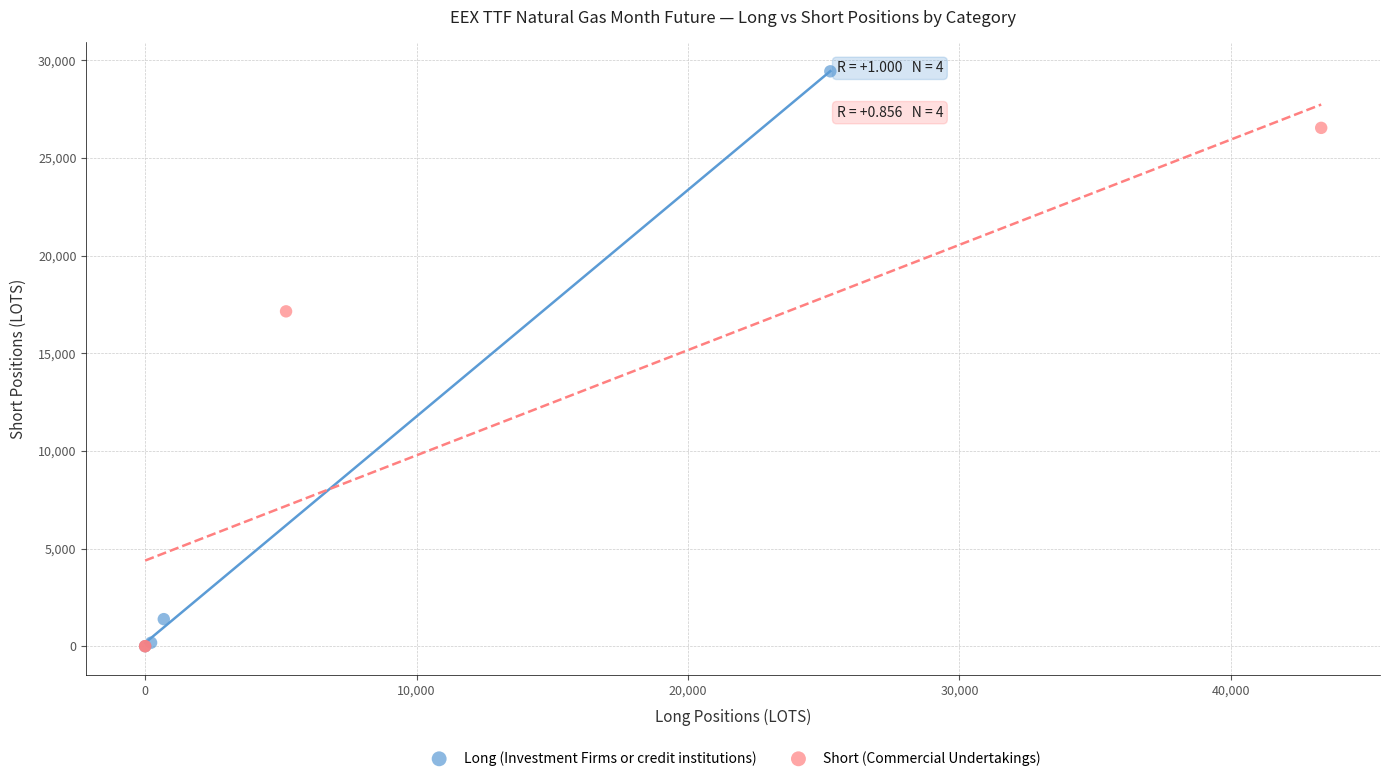

Which series has the widest spread of Y values?

Long (Investment Firms or credit institutions)